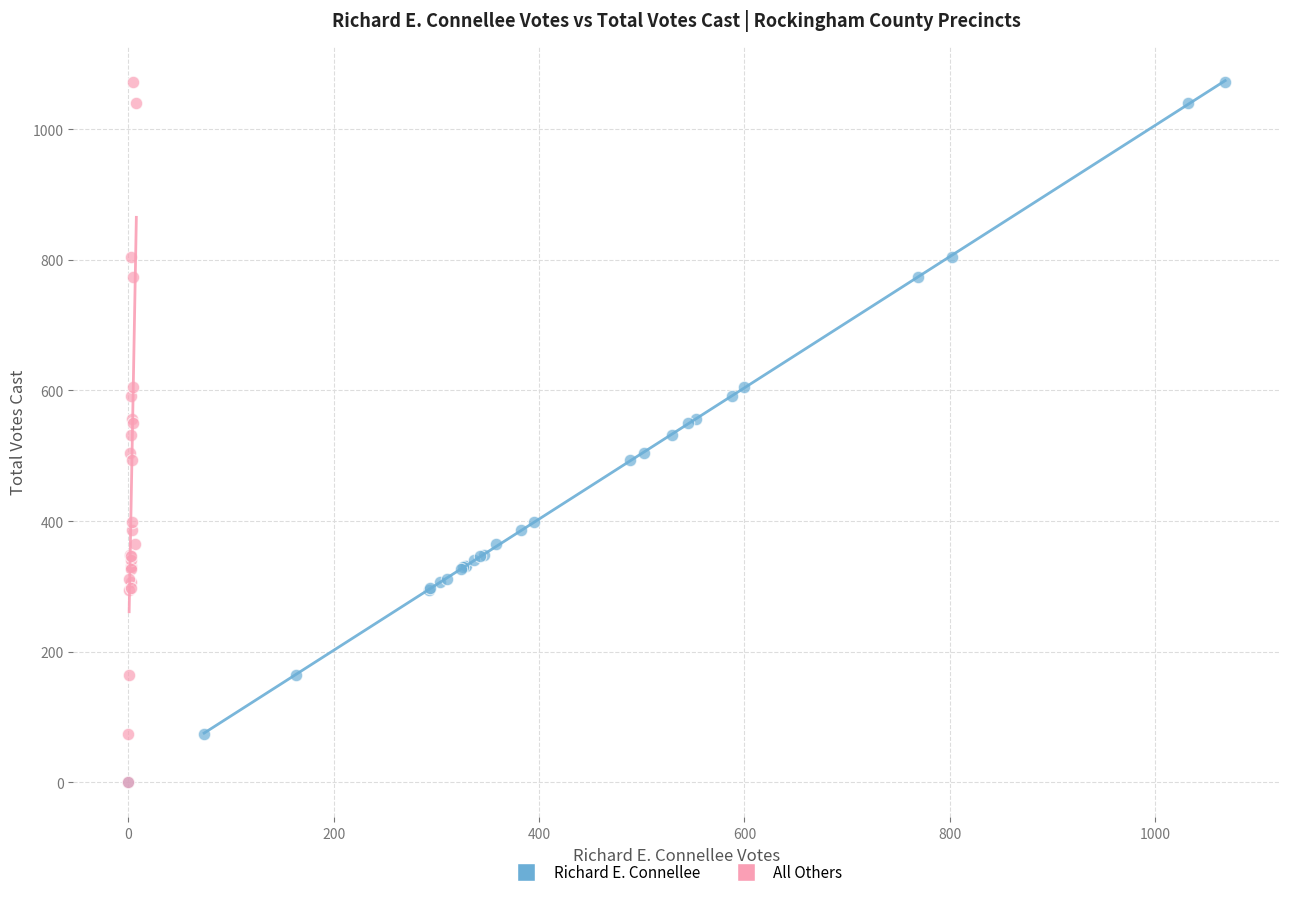

What are all the series names shown in the legend?

Richard E. Connellee, All Others